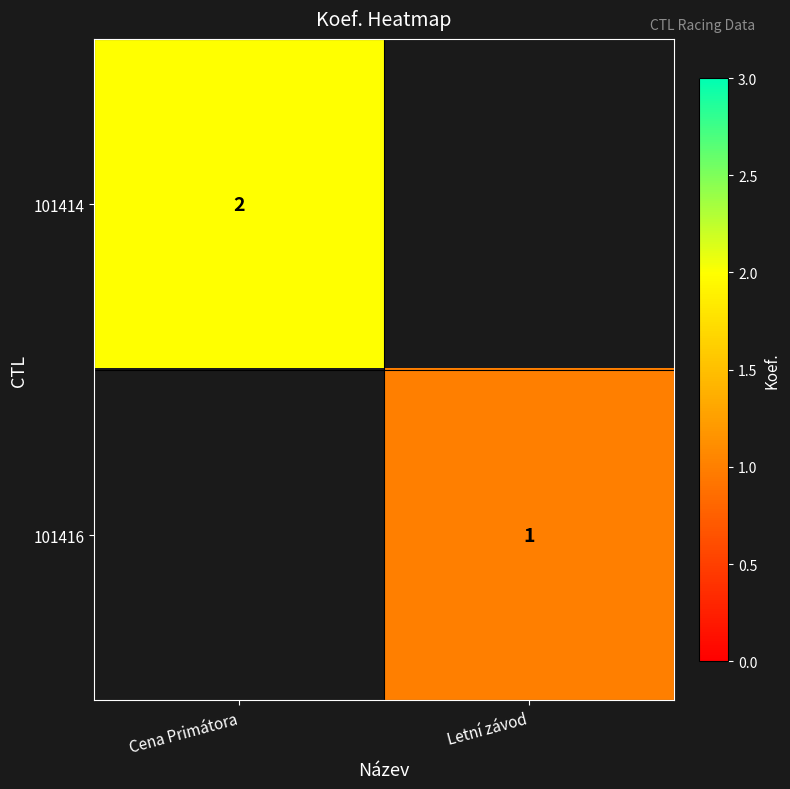

The 101416 series shows 2 at Letní závod. True or false?

False